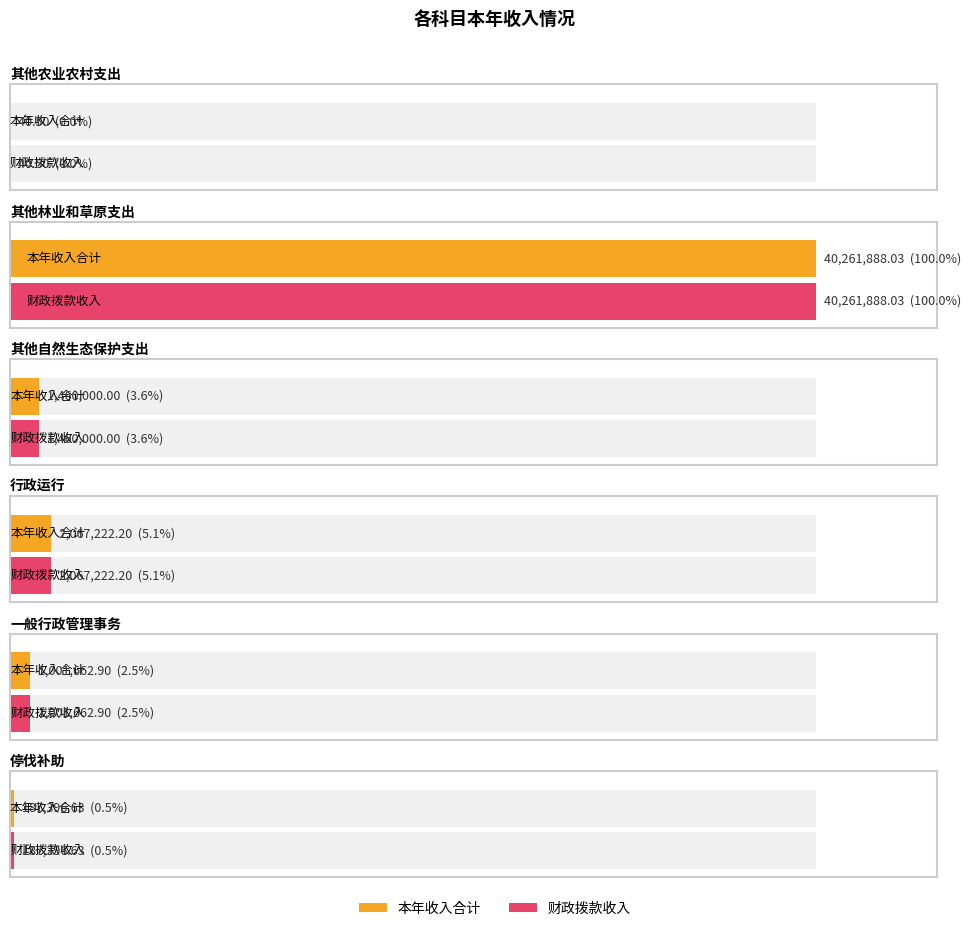

What are all the series names shown in the legend?

本年收入合计, 财政拨款收入